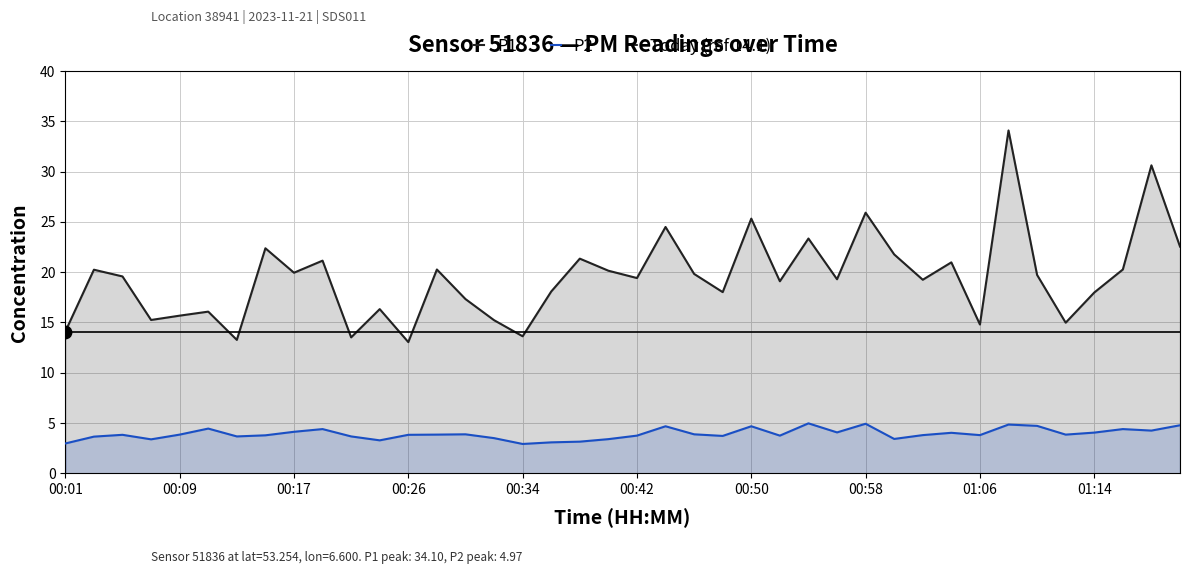

What is the total value across all series at 01:18?

34.9